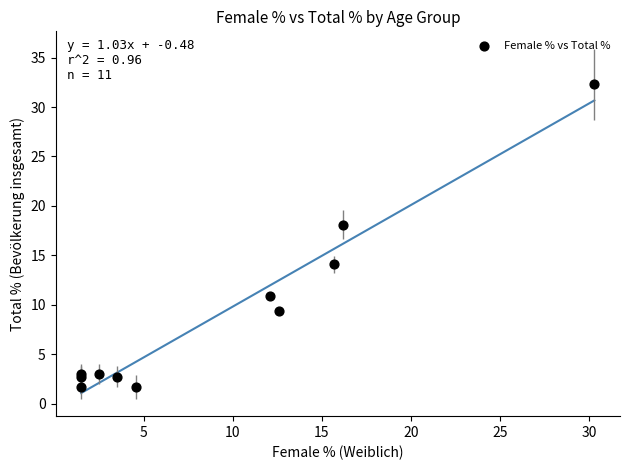

What Y value in the scatter plot is closest to 17?

18.1